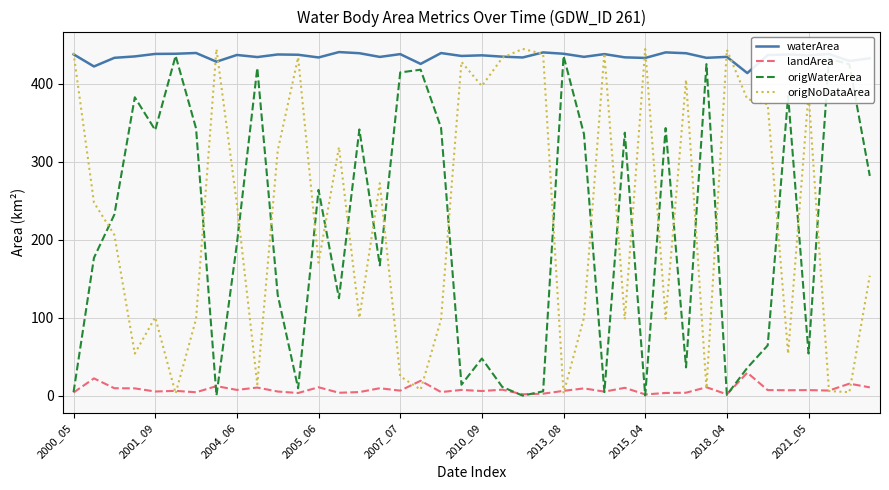

True or false: origWaterArea and origNoDataArea intersect in this chart.

True